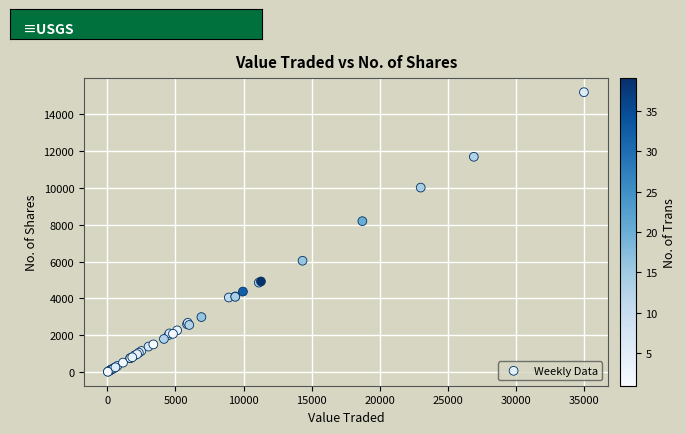

What Y value in the scatter plot is closest to 7612?

8200